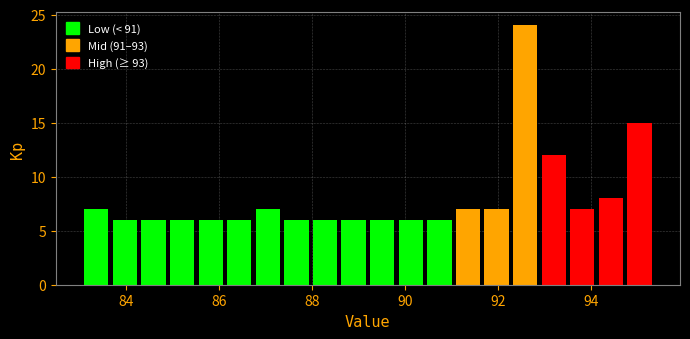

Around what value on the x-axis is the tallest bar? Give the approximate position of its centre, as read against the axis.

92.6